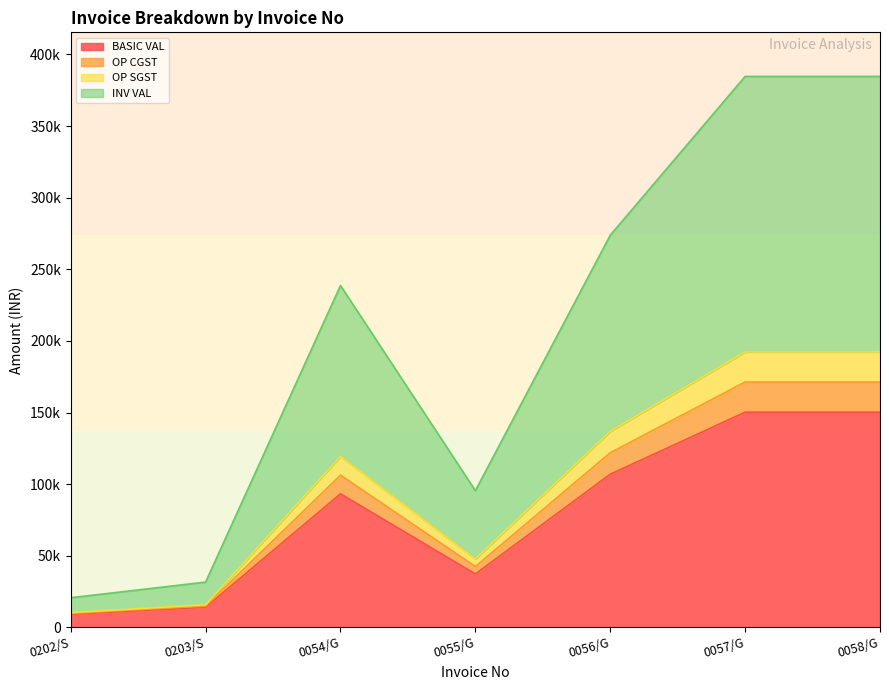

Which category has the highest value across all series?

0057/G